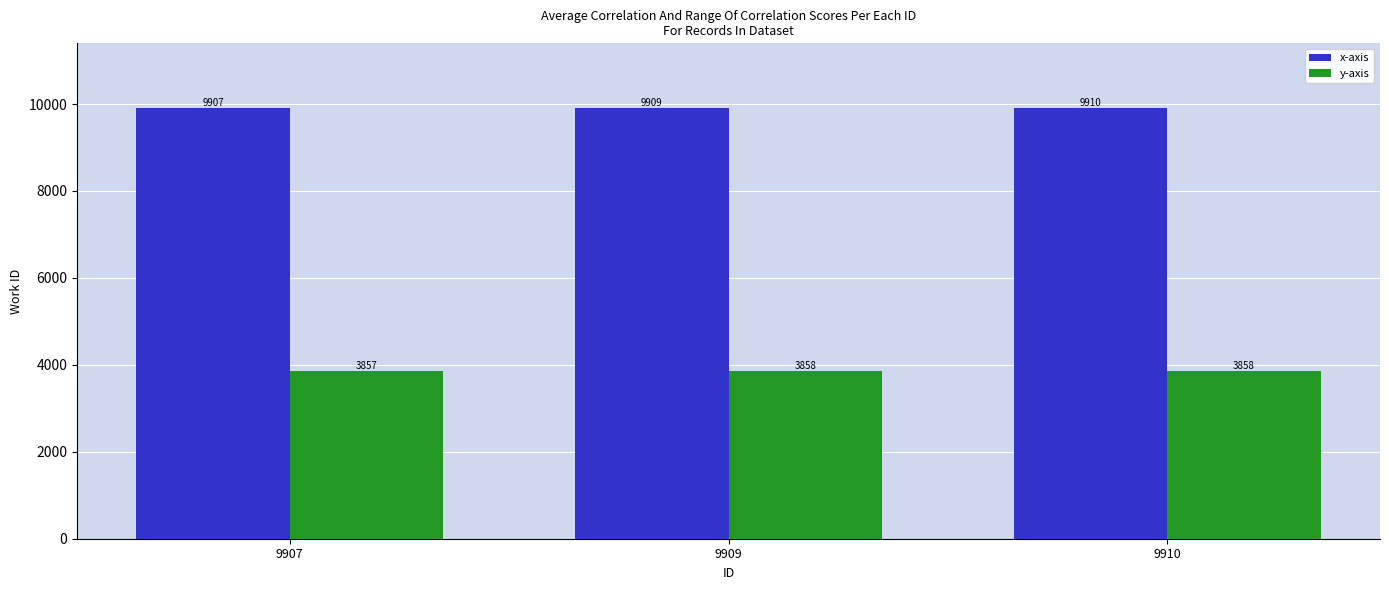

Reading right to left, transcribe all the data shown in this chart.

x-axis: 9910	9909	9907
y-axis: 3858	3858	3857